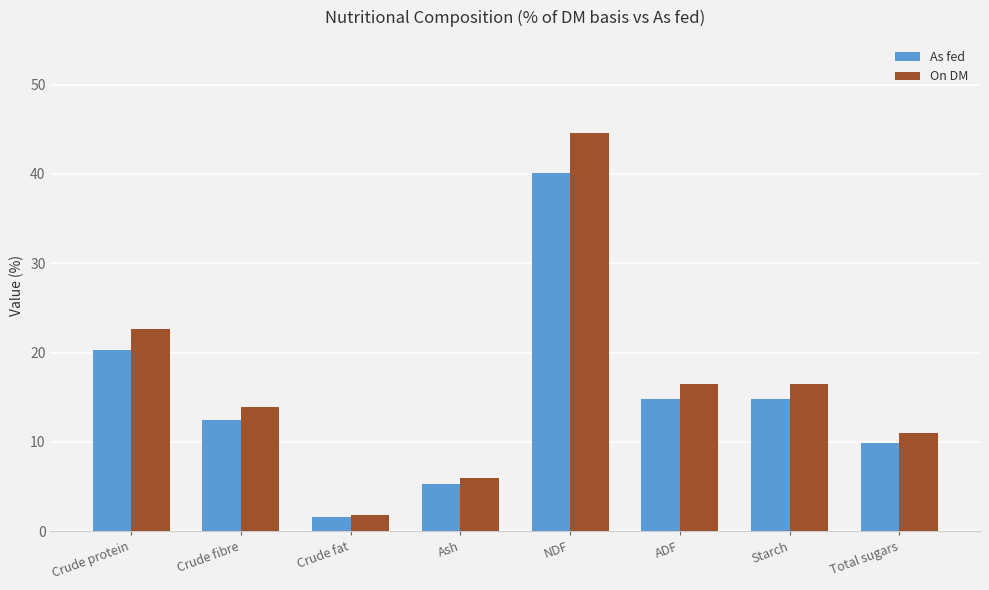

What are all the series names shown in the legend?

As fed, On DM